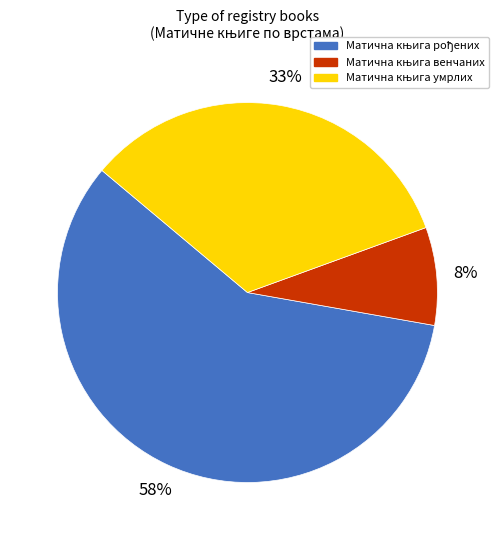

How many slices are in this pie chart?

3